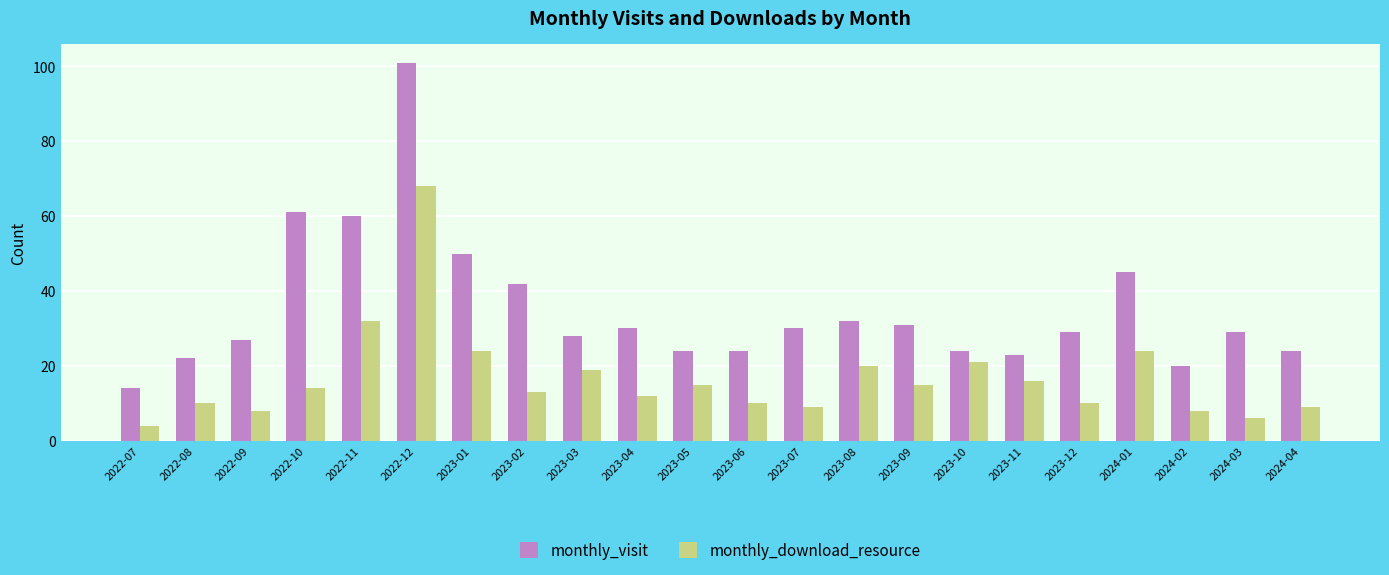

What is the average value of the monthly_download_resource series?

17